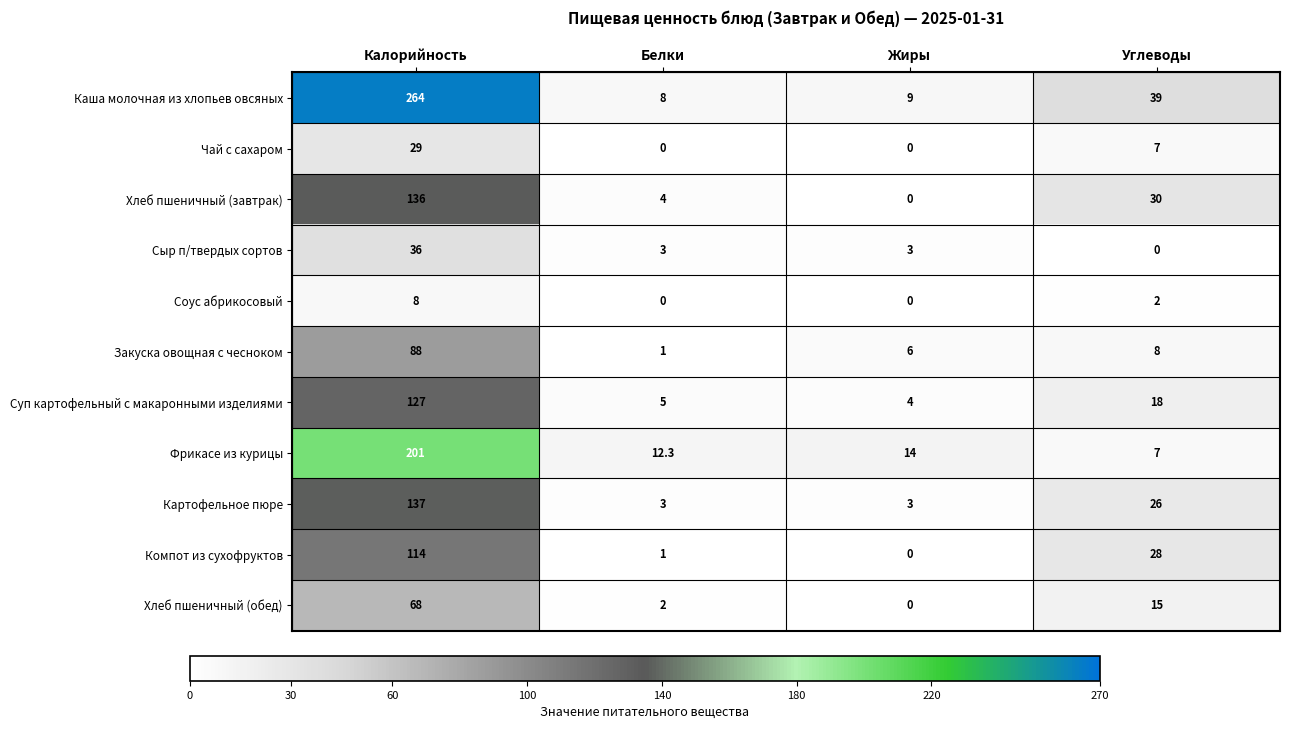

Rank the series by their maximum value, from highest to lowest.

Каша молочная из хлопьев овсяных, Фрикасе из курицы, Картофельное пюре, Хлеб пшеничный (завтрак), Суп картофельный с макаронными изделиями, Компот из сухофруктов, Закуска овощная с чесноком, Хлеб пшеничный (обед), Сыр п/твердых сортов, Чай с сахаром, Соус абрикосовый